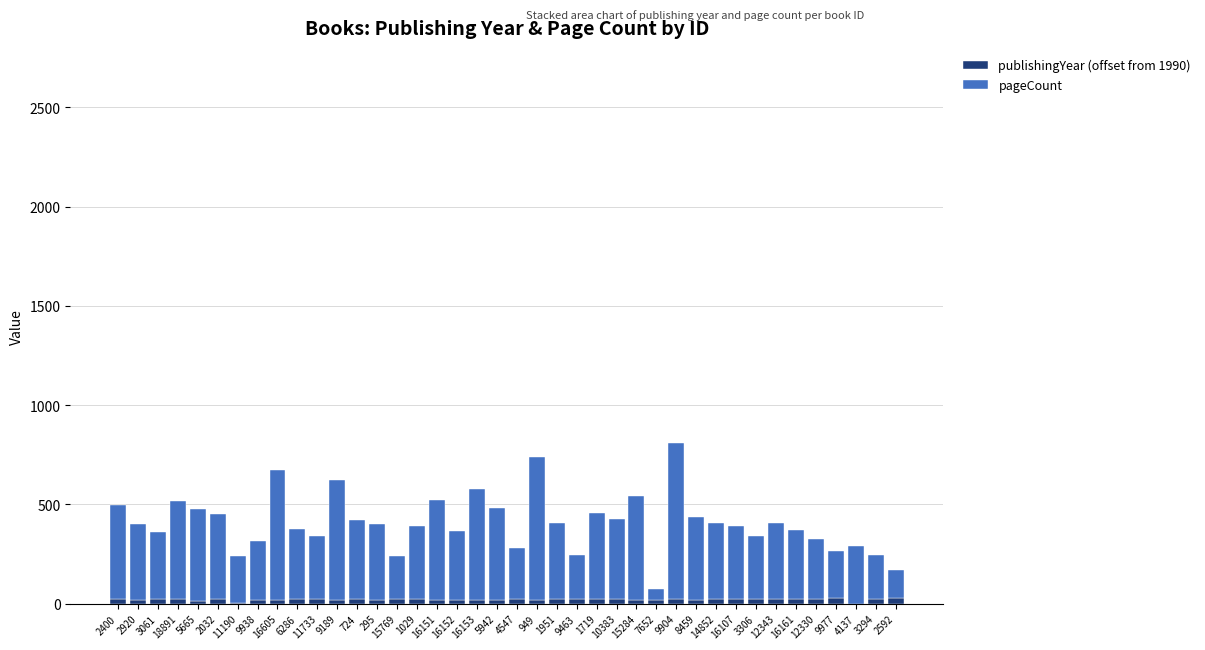

True or false: publishingYear (offset from 1990) has a value of 18 at 2920.

True